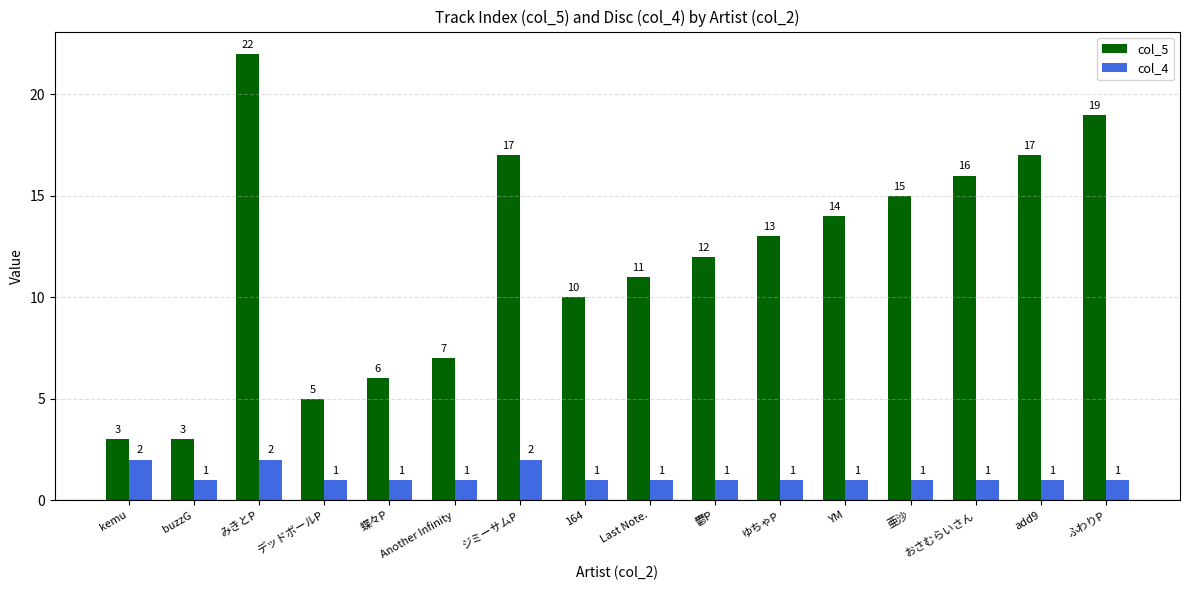

How many bars are there in total?

32